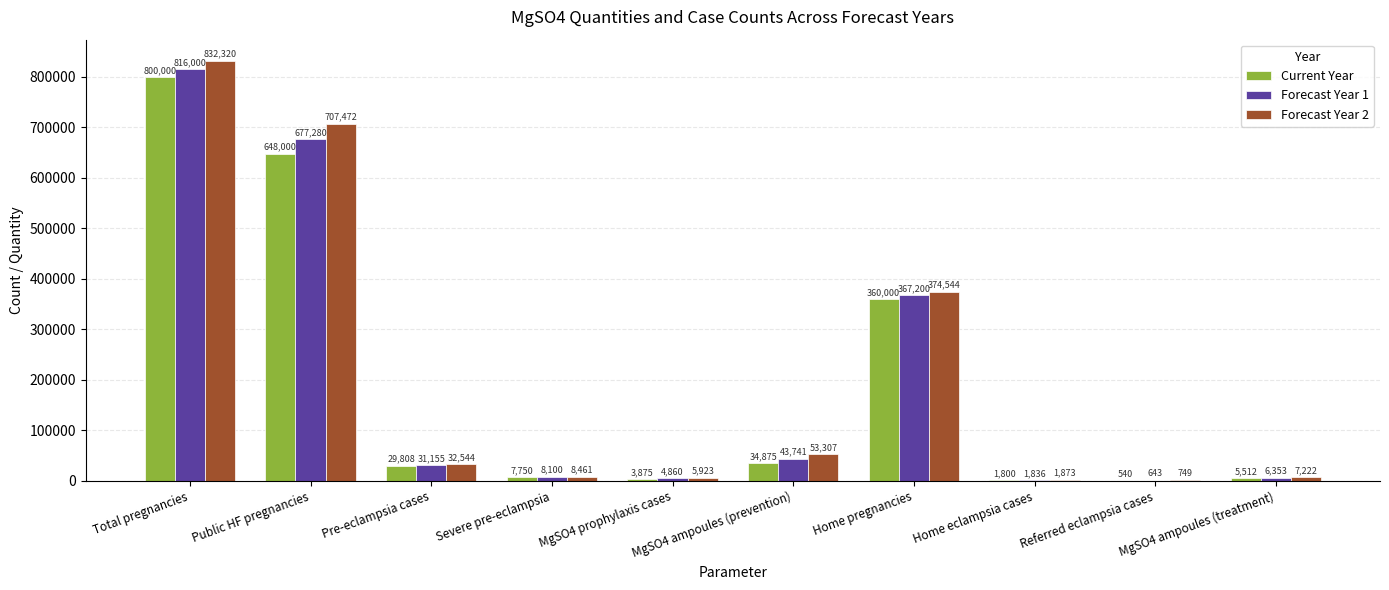

Which series changed the most between Total pregnancies and Home pregnancies?

Forecast Year 2